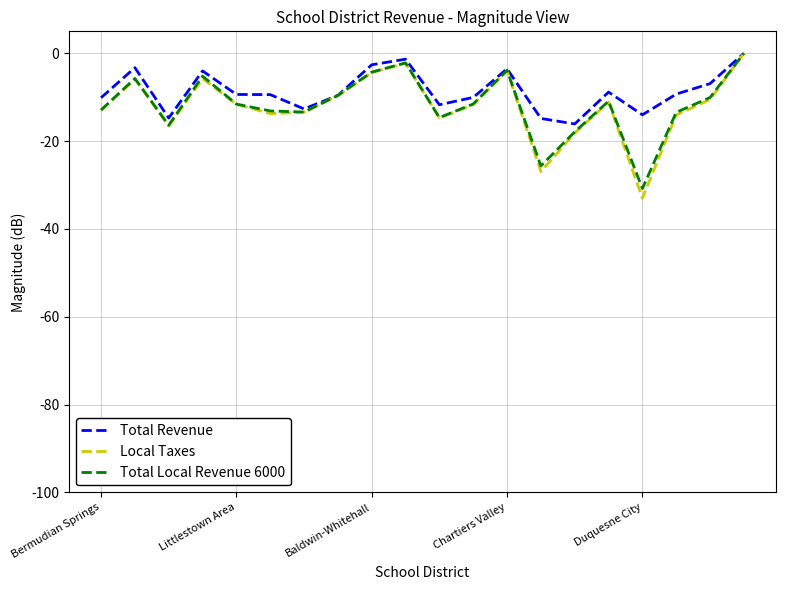

Which series has the largest range (max minus min)?

Local Taxes